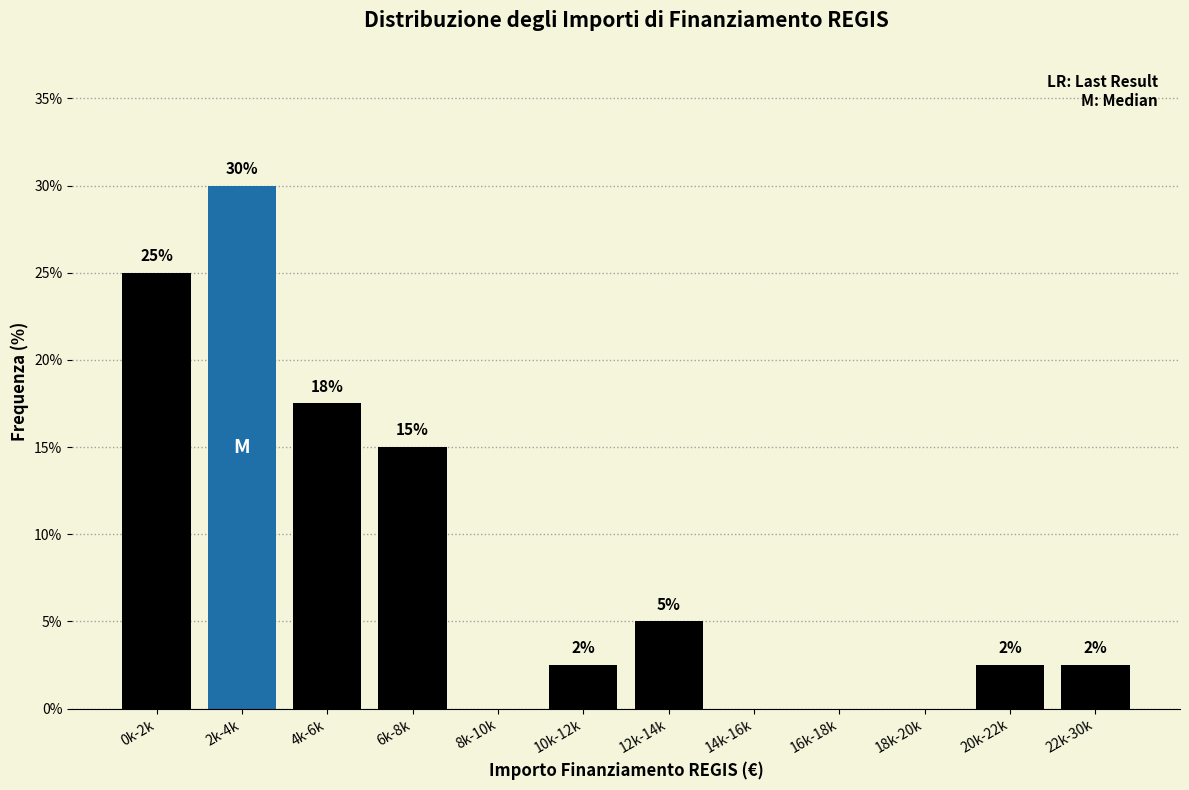

Read the value at 0k-2k.

25.0